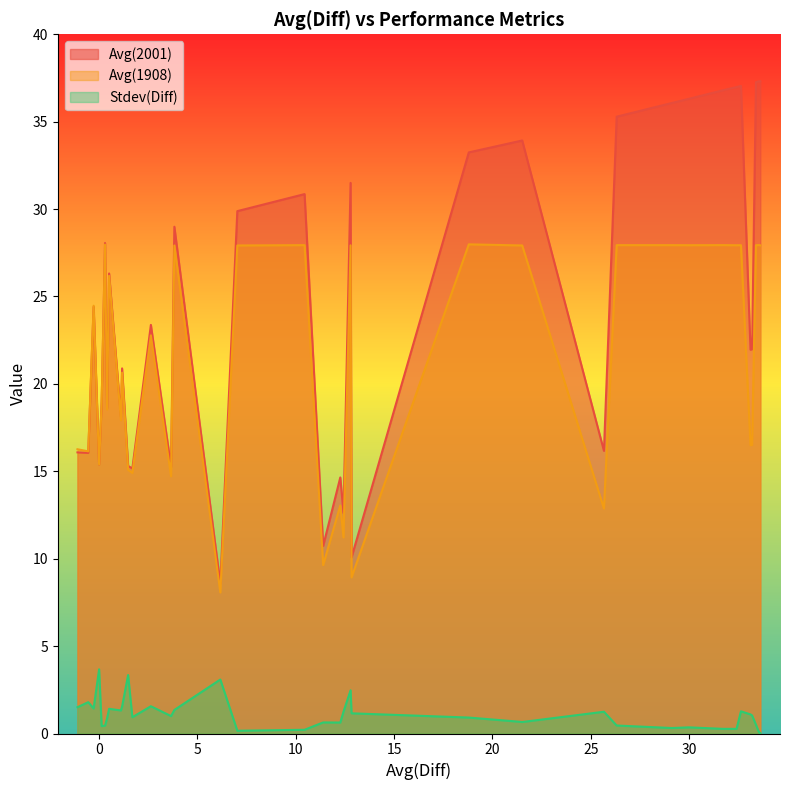

How many values in the Avg(2001) series exceed 26?

20